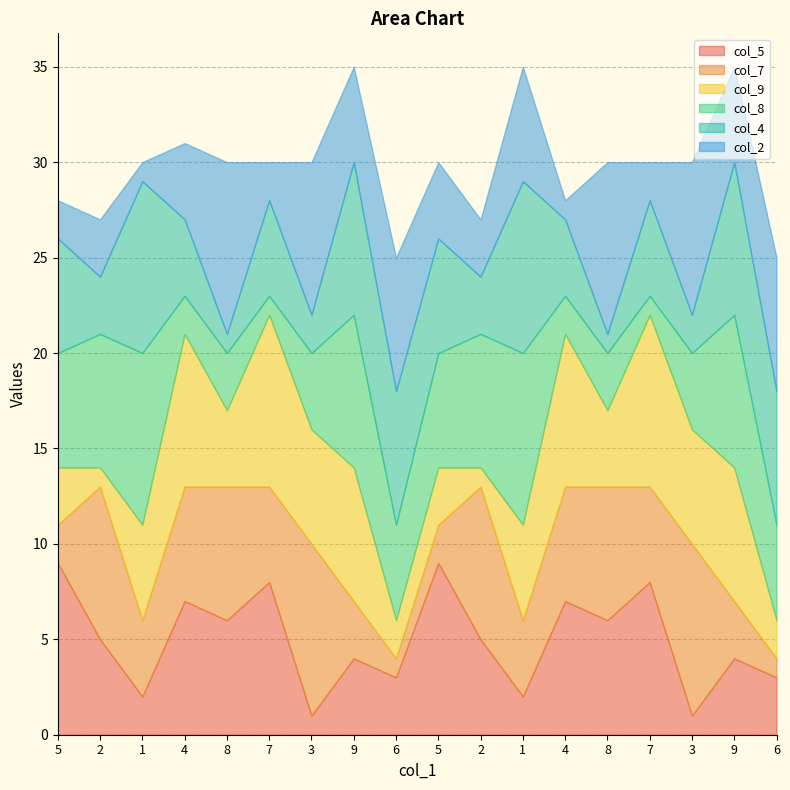

Where is col_4 nearest to the value 5?

7